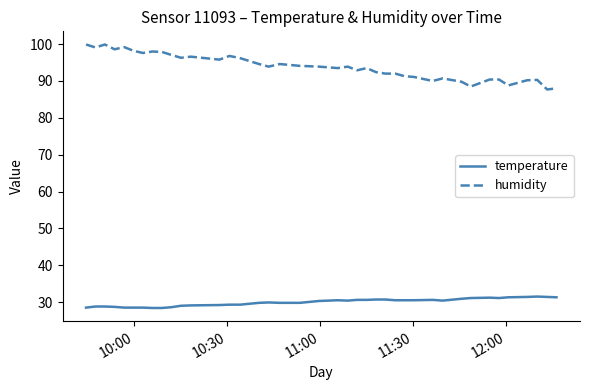

What is the average value of the humidity series?

93.9